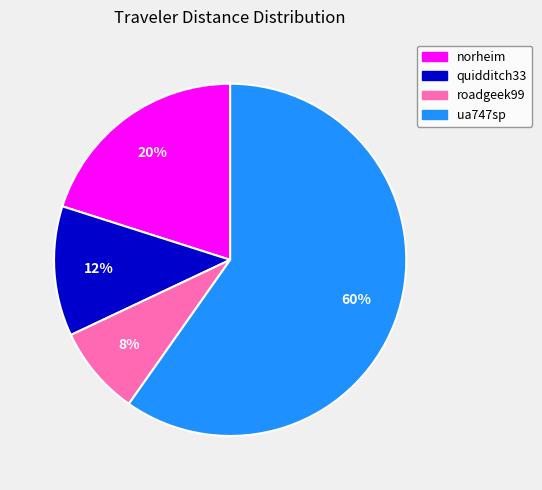

The norheim slice represents 12% of the pie. True or false?

False